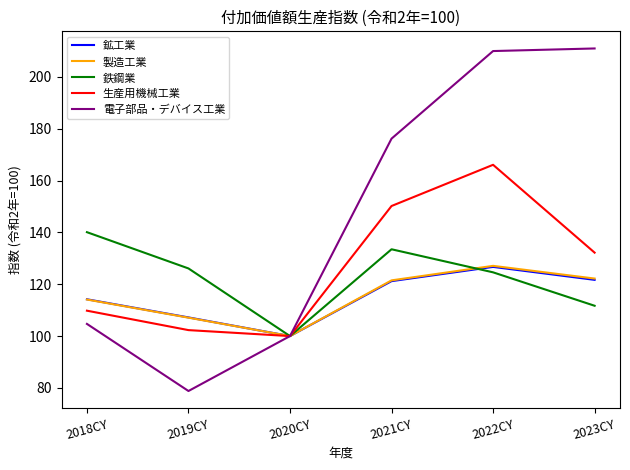

True or false: 鉱工業 has more than 2 points higher than both neighbors.

False